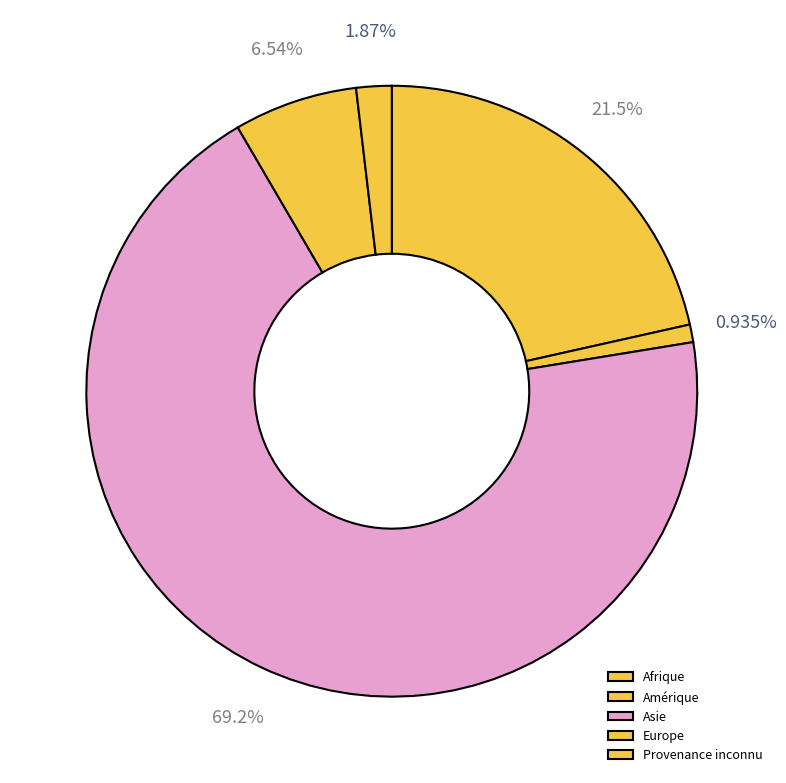

Does Europe account for over 50% of the chart?

No